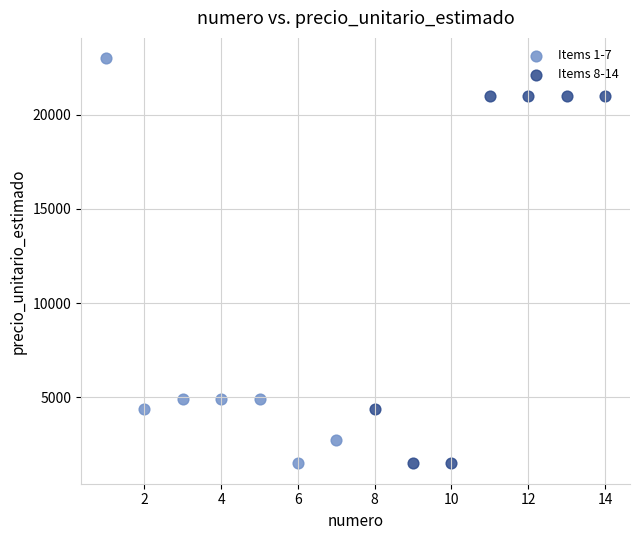

Which series has the widest spread of Y values?

Items 1-7